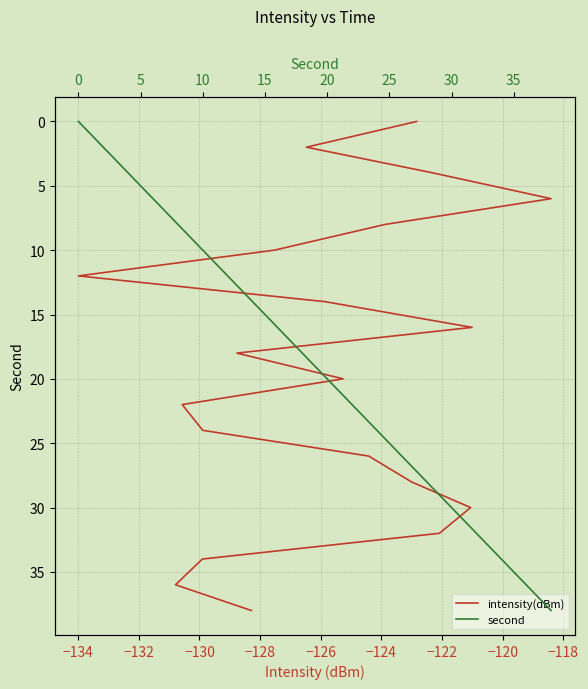

What are all the series names shown in the legend?

intensity(dBm), second